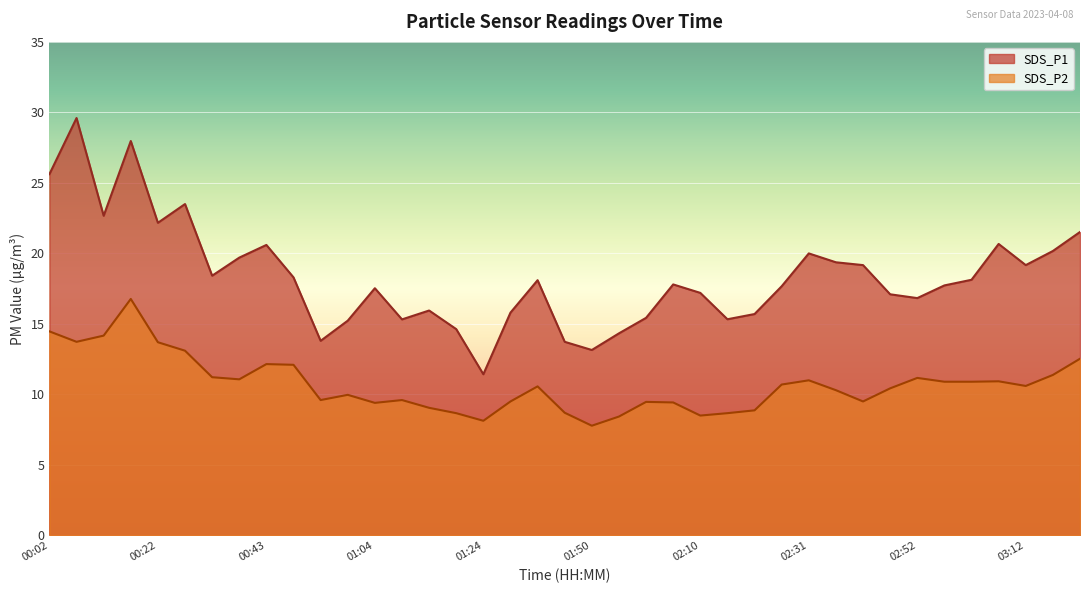

What is the label of the 16th point from the right?

02:05